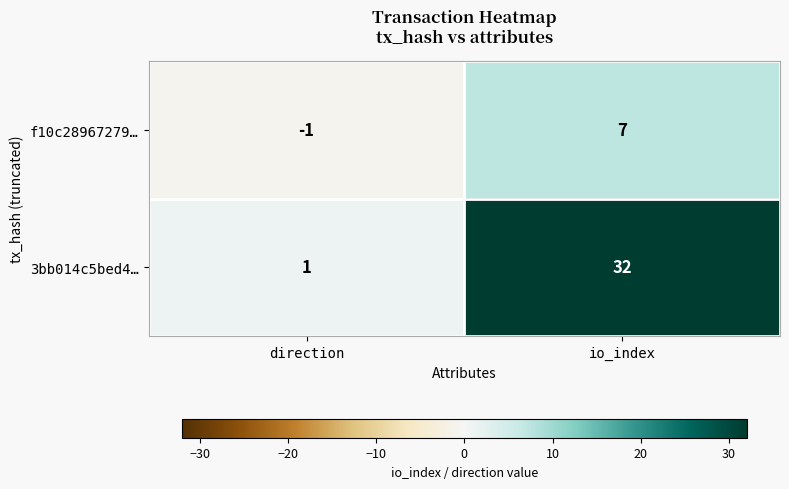

Reading right to left, what are all the values shown in this chart?

f10c28967279…: io_index=7	direction=-1
3bb014c5bed4…: io_index=32	direction=1